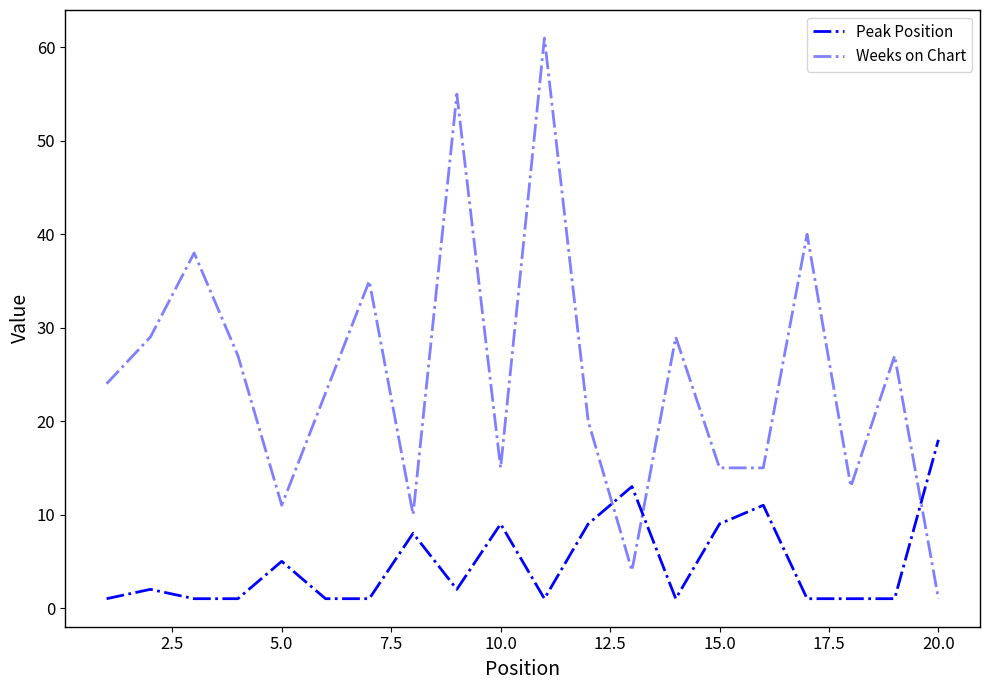

Is this an area chart (filled region under the line)?

No